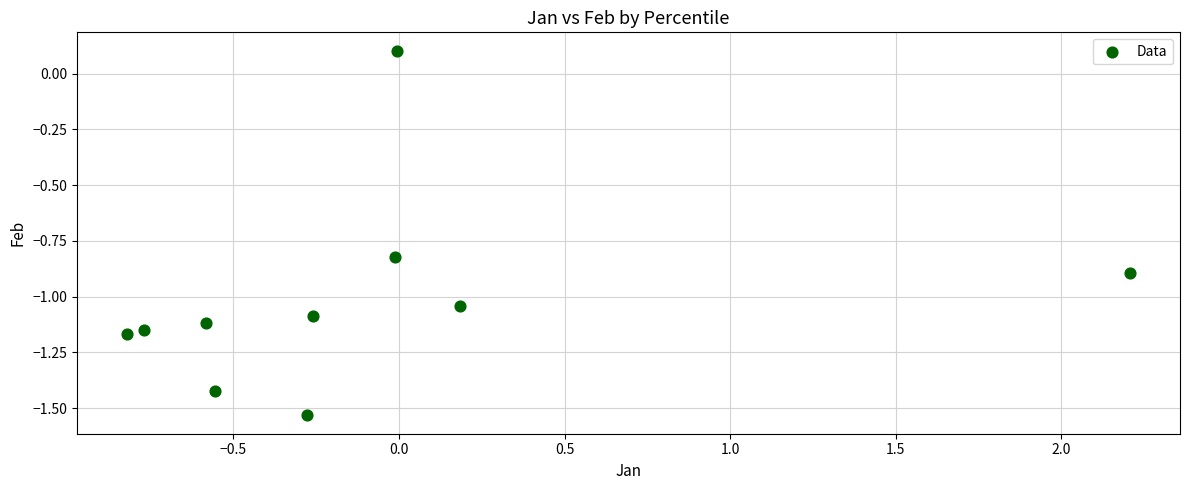

What is the range of X values (max minus min)?

3.0